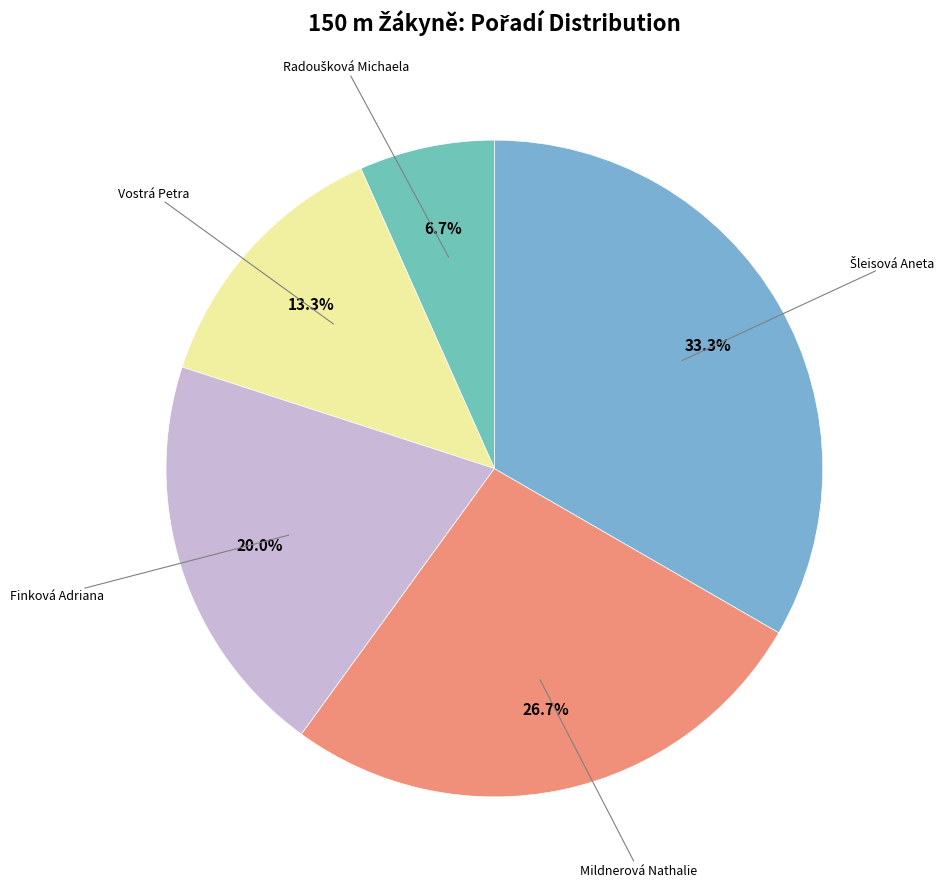

To the nearest percent, what is the average slice percentage?

20%